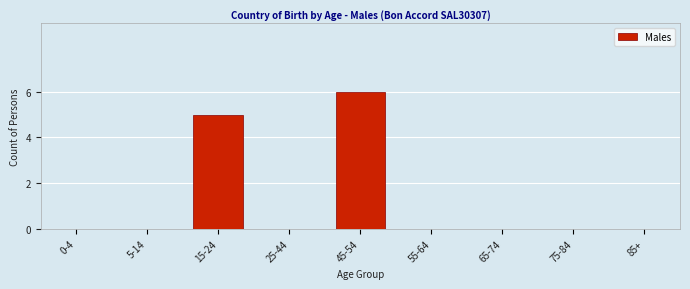

Reading left to right, transcribe all the data shown in this chart.

0-4=0	5-14=0	15-24=5	25-44=0	45-54=6	55-64=0	65-74=0	75-84=0	85+=0